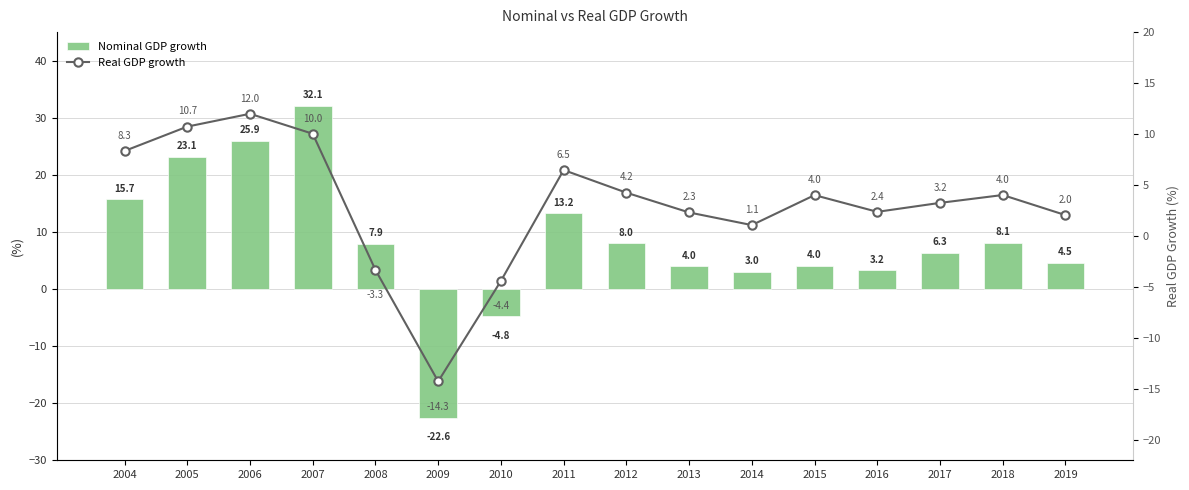

At which category is the sum across all series the highest?

2007